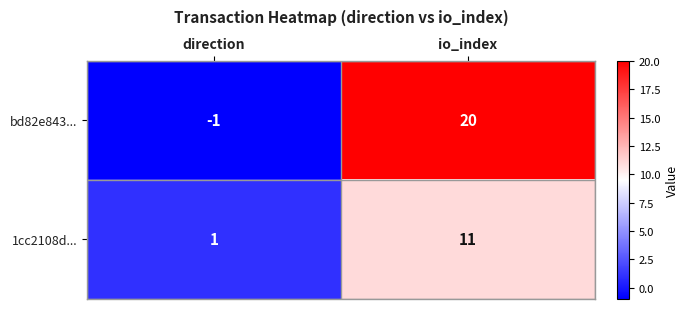

The value of 1cc2108d... at direction is 1. True or false?

True